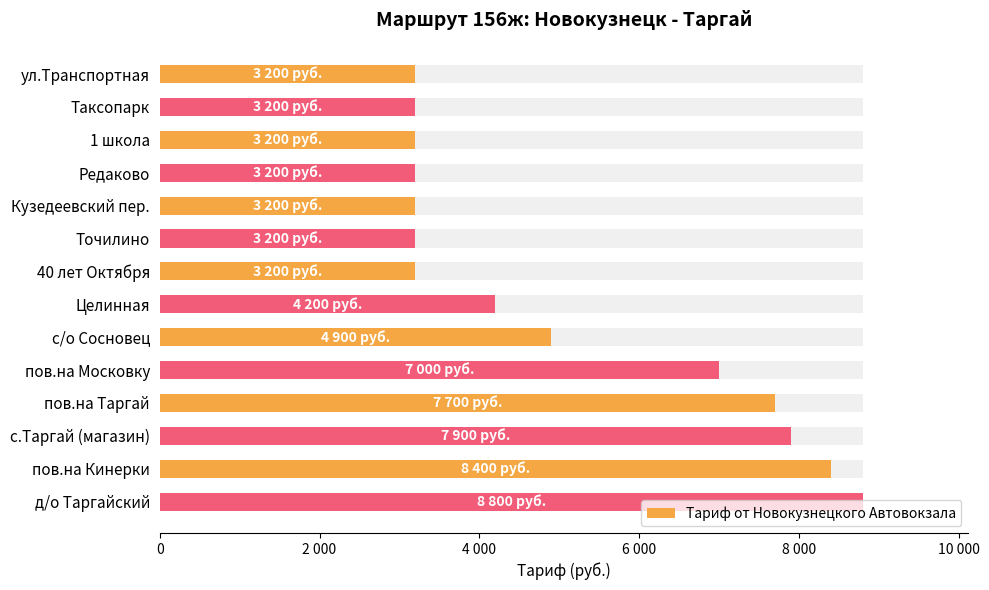

What is the average value?

5093